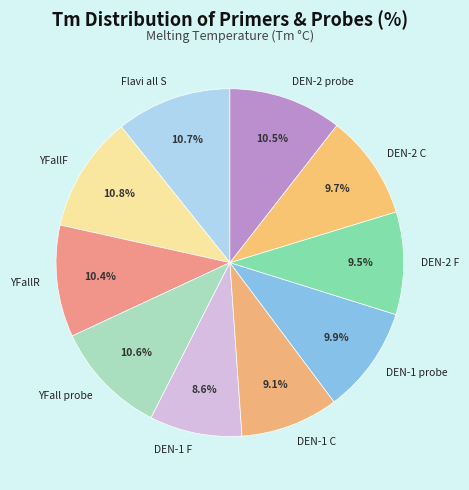

What is the smallest slice in the pie chart?

DEN-1 F